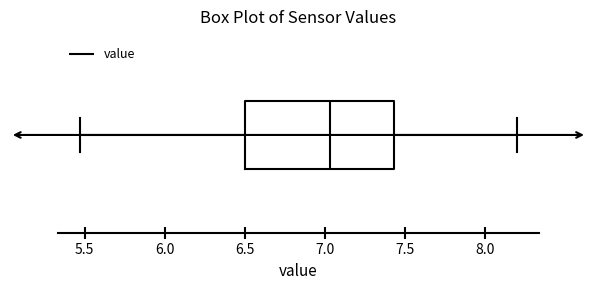

Read this box plot against the x-axis: the position of the median line, the range covered by the box, and the ends of both whiskers. The values are not printed on the chart, so give them approximately, as read against the axis.

median 7.05, box 6.50 to 7.45, whiskers 5.45 to 8.20